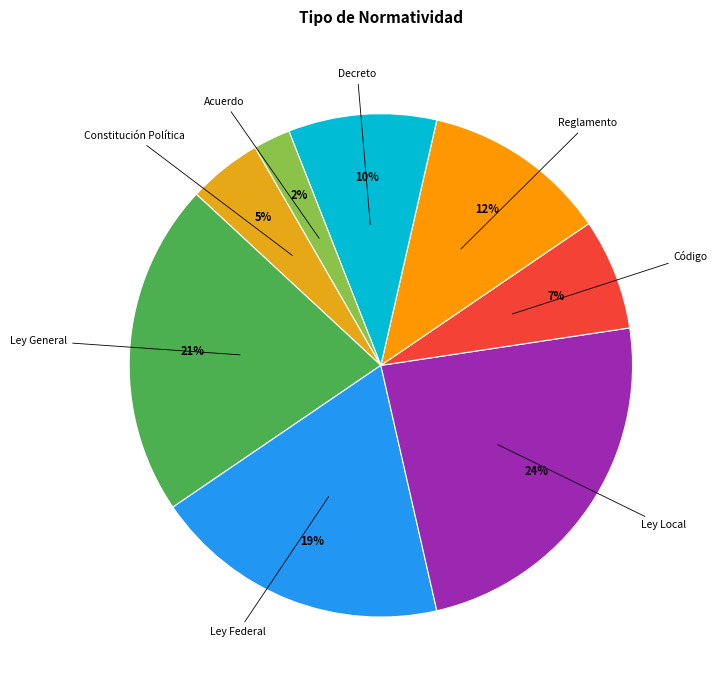

Does Acuerdo account for over 50% of the chart?

No